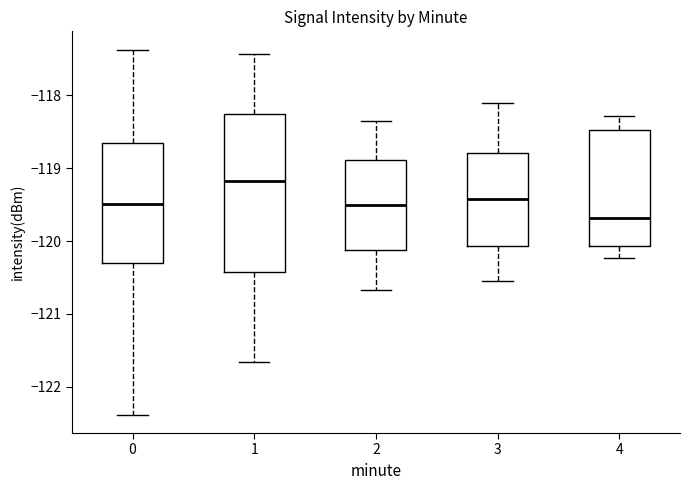

Reading left to right, read every box against the y-axis: the position of its median line, the range the box covers, and the ends of its whiskers. The values are not printed on the chart, so give them approximately, as read against the axis.

0: median -119.5, box -120.3 to -118.6, whiskers -122.4 to -117.4
1: median -119.2, box -120.4 to -118.3, whiskers -121.7 to -117.4
2: median -119.5, box -120.1 to -118.9, whiskers -120.7 to -118.3
3: median -119.4, box -120.1 to -118.8, whiskers -120.5 to -118.1
4: median -119.7, box -120.1 to -118.5, whiskers -120.2 to -118.3